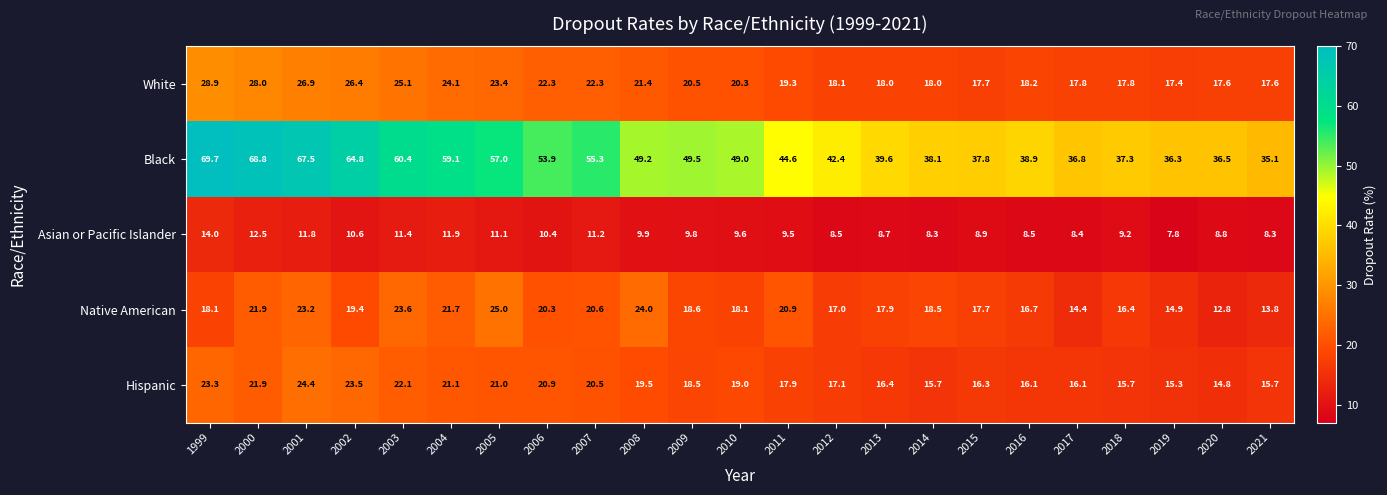

List the series in order of their peak value, highest first.

Black, White, Native American, Hispanic, Asian or Pacific Islander